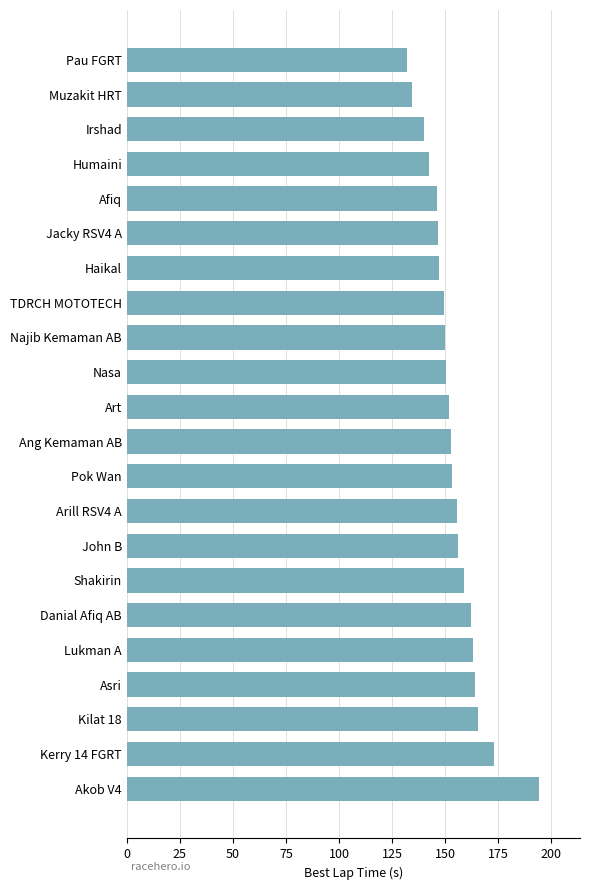

What is the difference between the maximum and second lowest values?

59.7